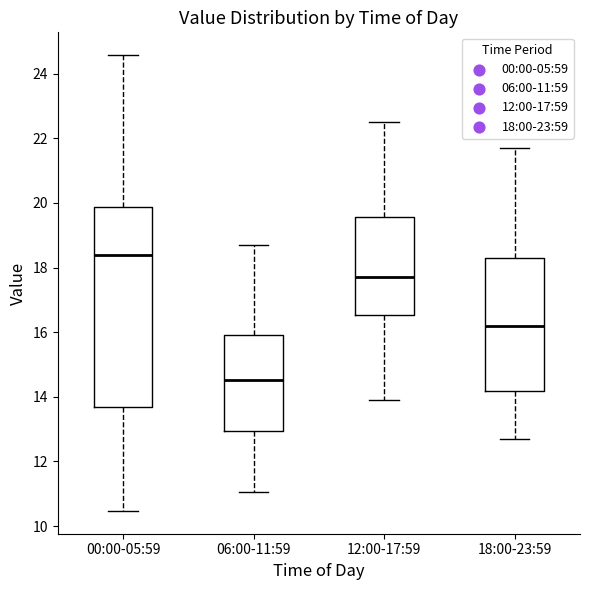

Reading left to right, transcribe this box plot: for each box, give where its median line is, the range the box spans, and where its two whiskers end, as read against the y-axis. The values are not printed on the chart, so give them approximately, as read against the axis.

00:00-05:59: median 18.4, box 13.6 to 19.8, whiskers 10.4 to 24.6
06:00-11:59: median 14.6, box 13.0 to 16.0, whiskers 11.0 to 18.8
12:00-17:59: median 17.8, box 16.6 to 19.6, whiskers 14.0 to 22.6
18:00-23:59: median 16.2, box 14.2 to 18.4, whiskers 12.8 to 21.8